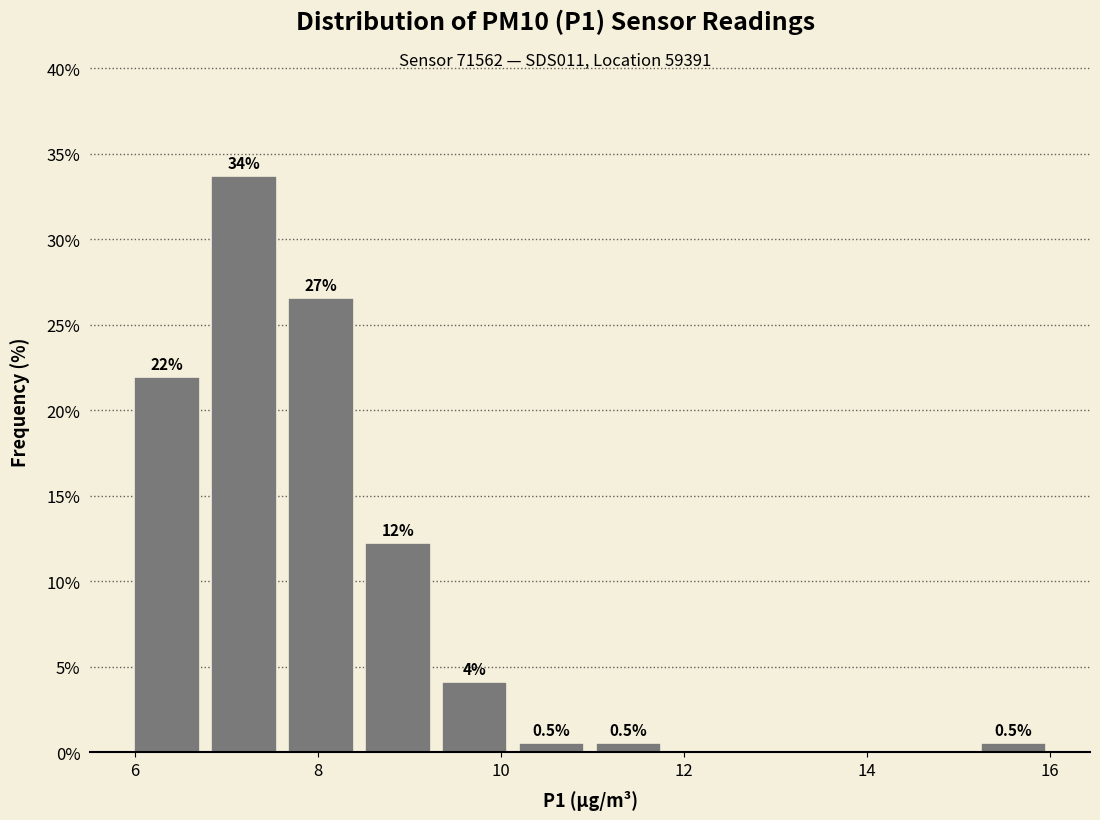

Which range on the x-axis has the tallest bar?

6.8 to 7.6